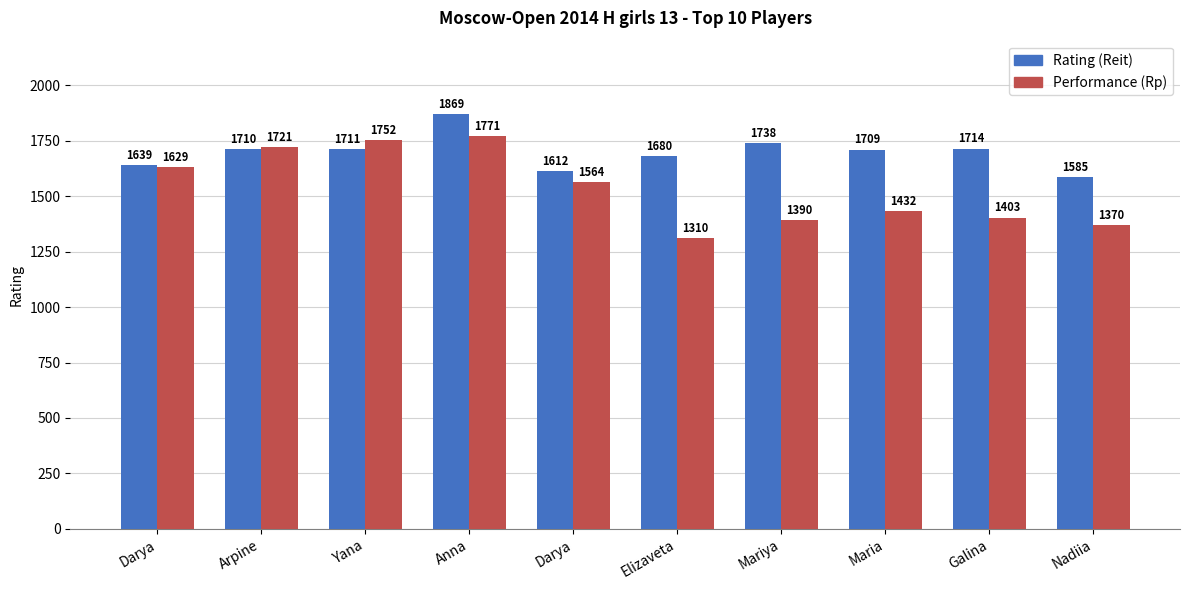

Rank the series by their maximum value, from lowest to highest.

Performance (Rp), Rating (Reit)